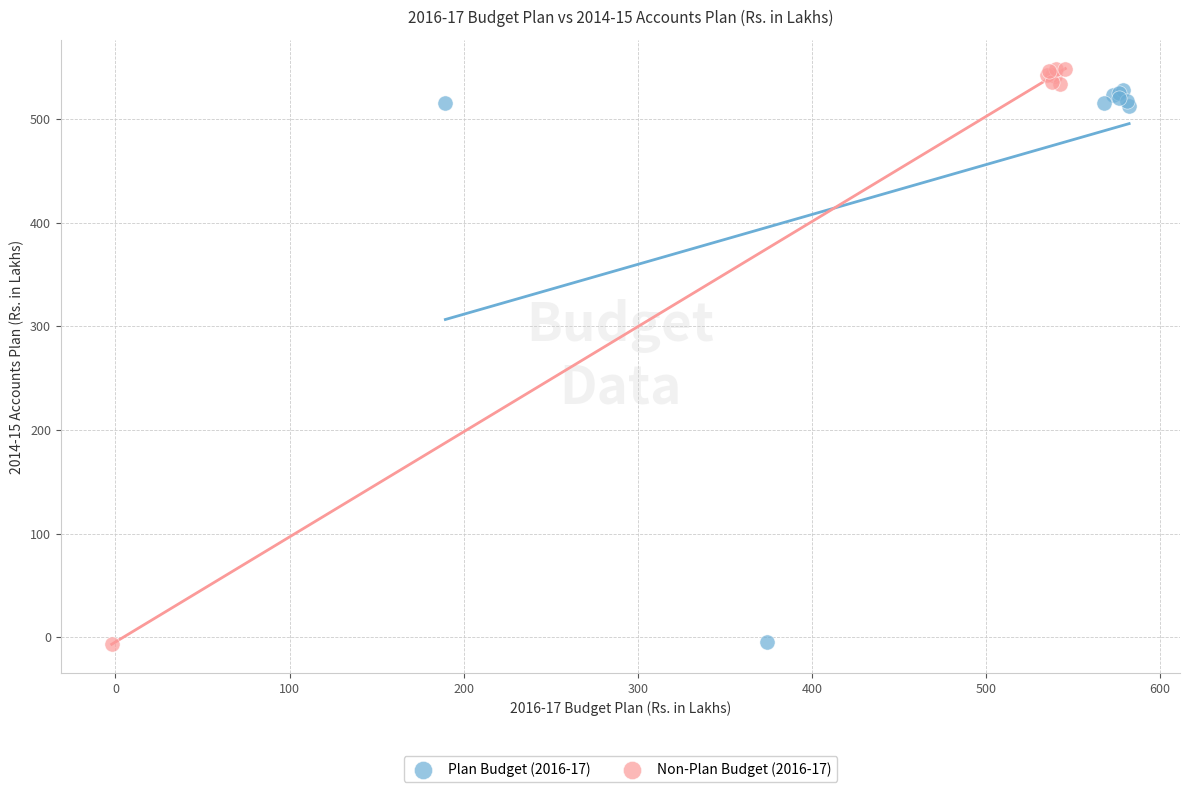

Which series has the widest spread of Y values?

Non-Plan Budget (2016-17)